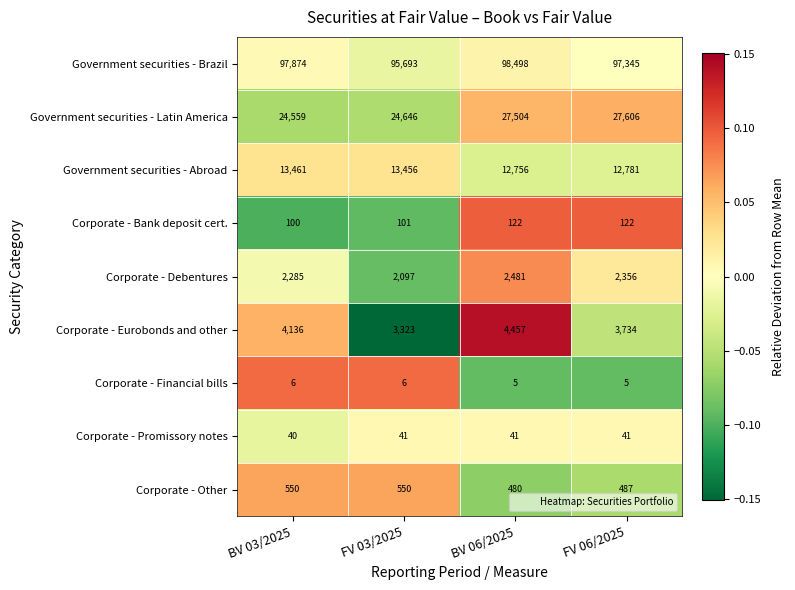

Which series has the largest total across all categories?

Government securities - Brazil